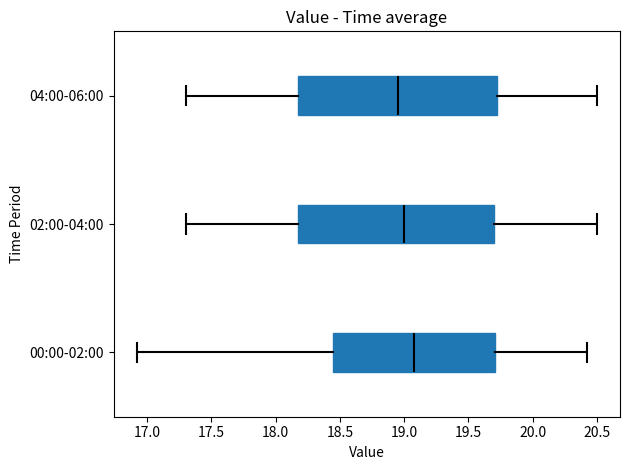

Reading bottom to top, read every box against the x-axis: the position of its median line, the range the box covers, and the ends of its whiskers. The values are not printed on the chart, so give them approximately, as read against the axis.

00:00-02:00: median 19.10, box 18.45 to 19.70, whiskers 16.90 to 20.40
02:00-04:00: median 19.00, box 18.20 to 19.70, whiskers 17.30 to 20.50
04:00-06:00: median 18.95, box 18.20 to 19.75, whiskers 17.30 to 20.50